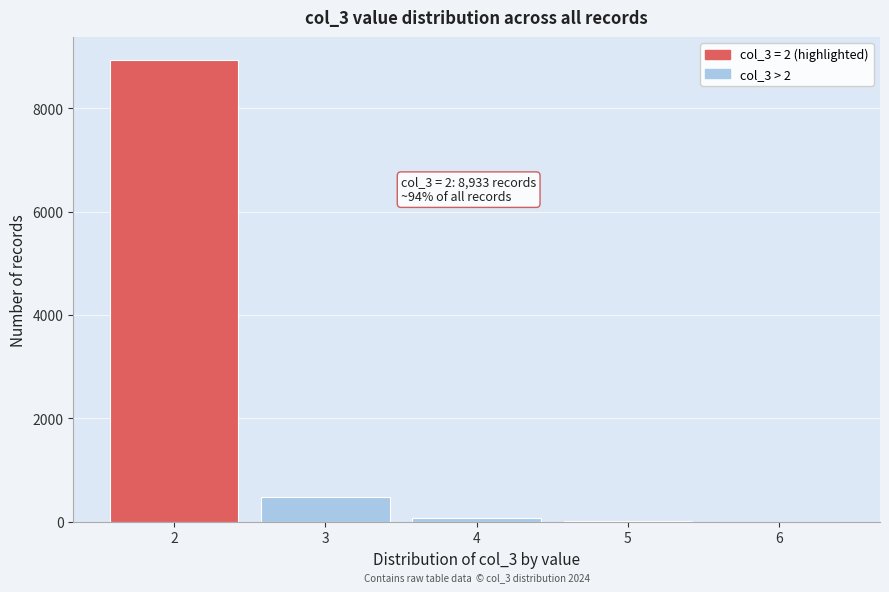

Over which range of the x-axis is the bar tallest?

1.5 to 2.5